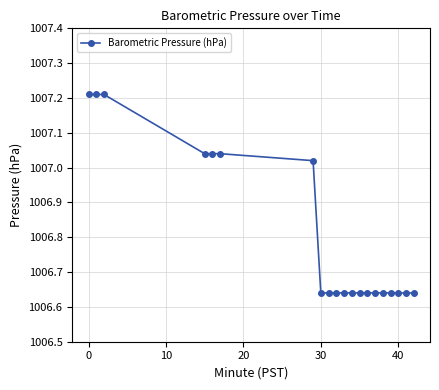

How many data points does each series have?

20